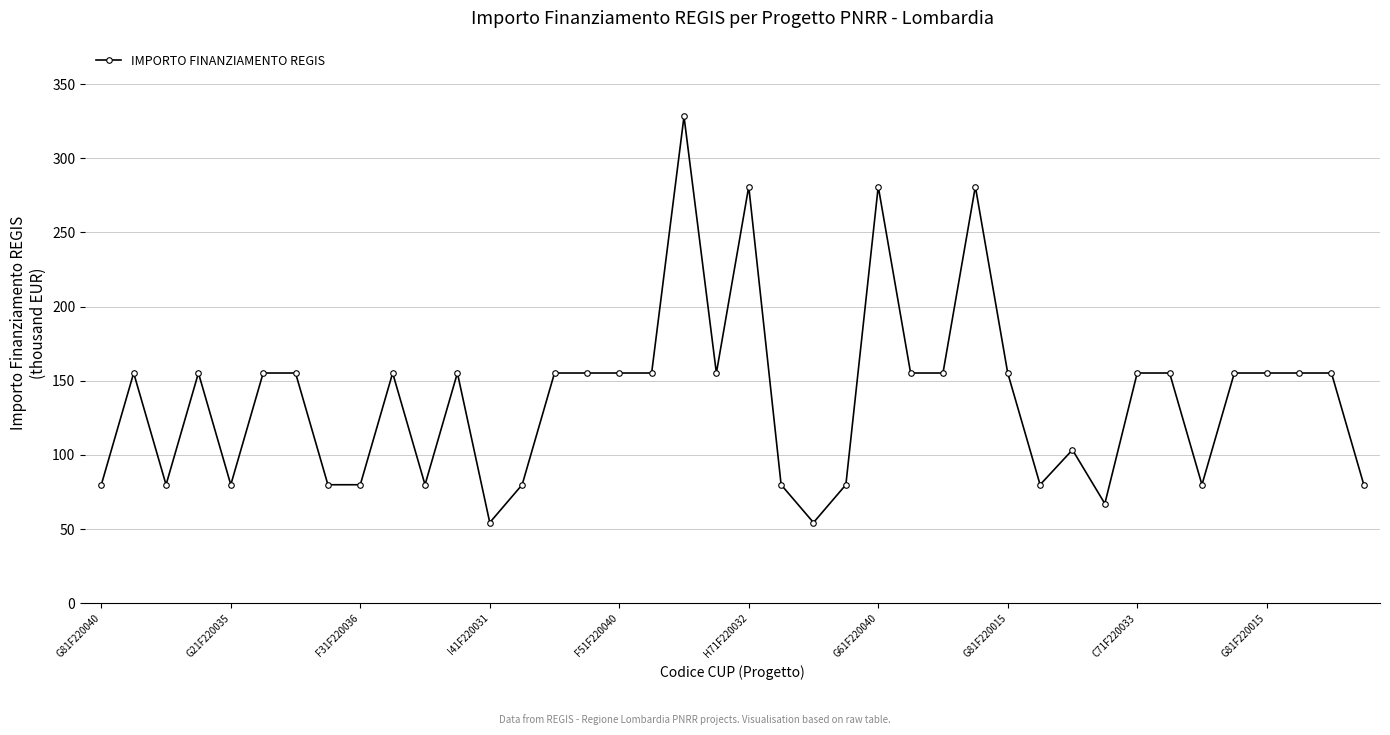

What is the value of the 6th point from the left?

155.2